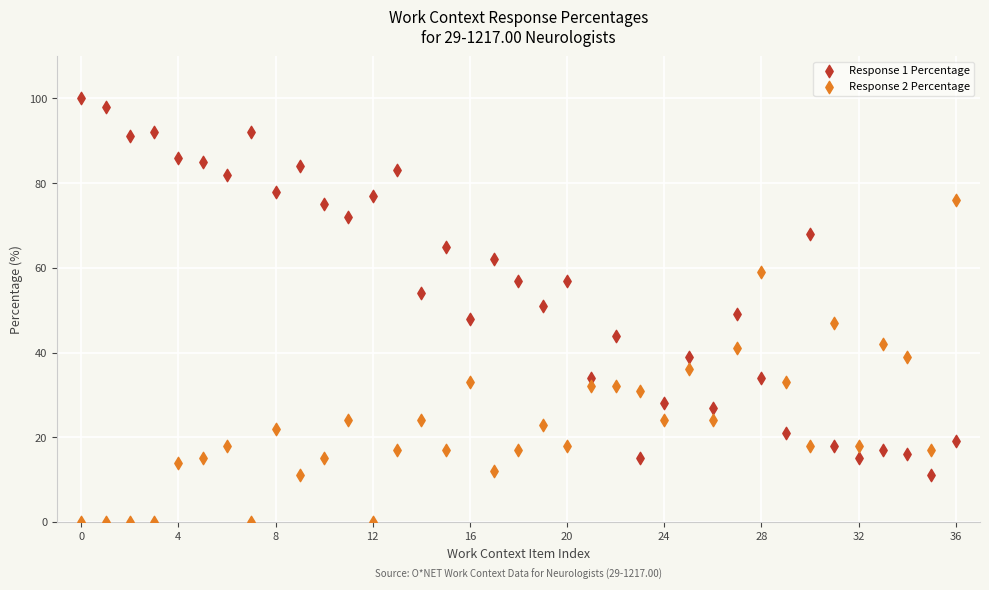

Which series reaches the minimum Y coordinate?

Response 2 Percentage